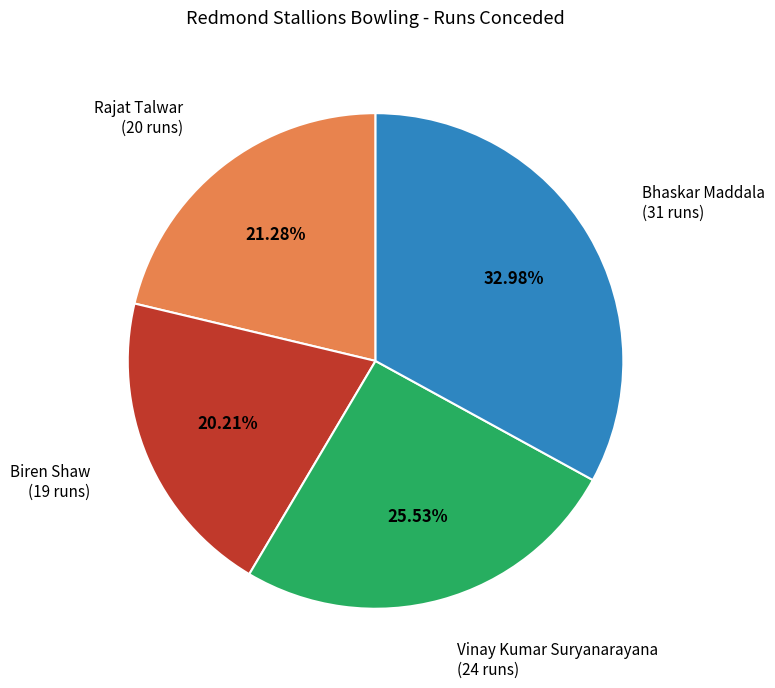

Is there any slice that represents more than half of the pie?

No